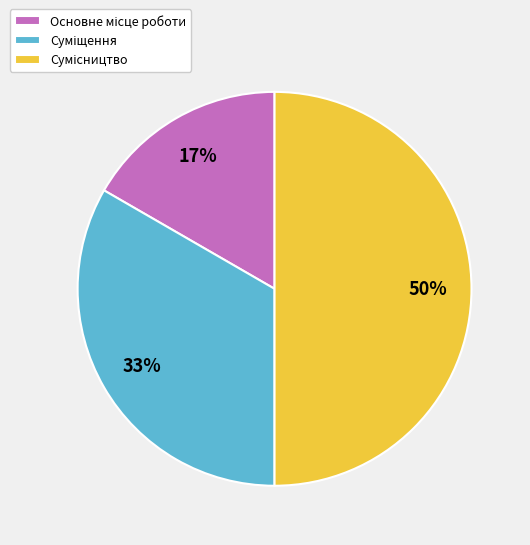

To the nearest percent, what is the average slice percentage?

33%